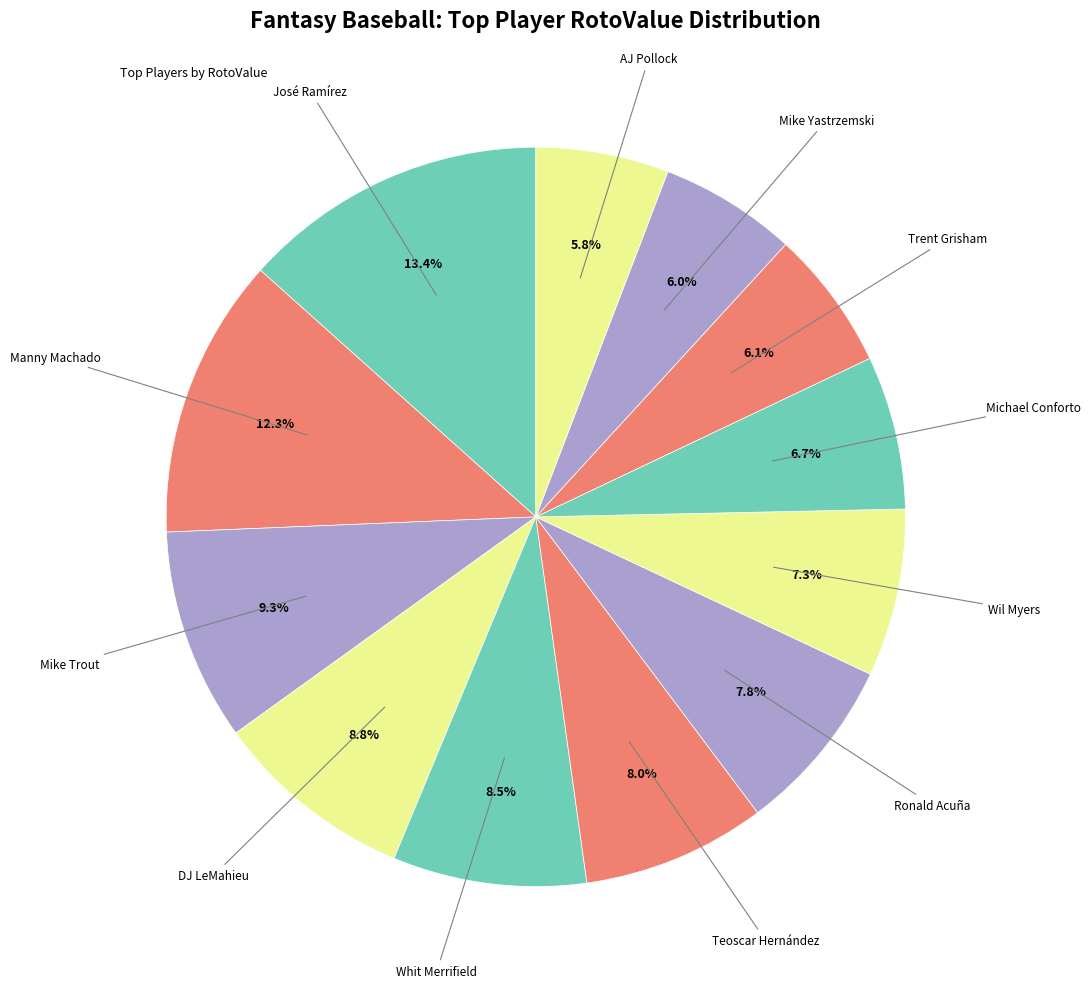

What is the largest slice in the pie chart?

José Ramírez